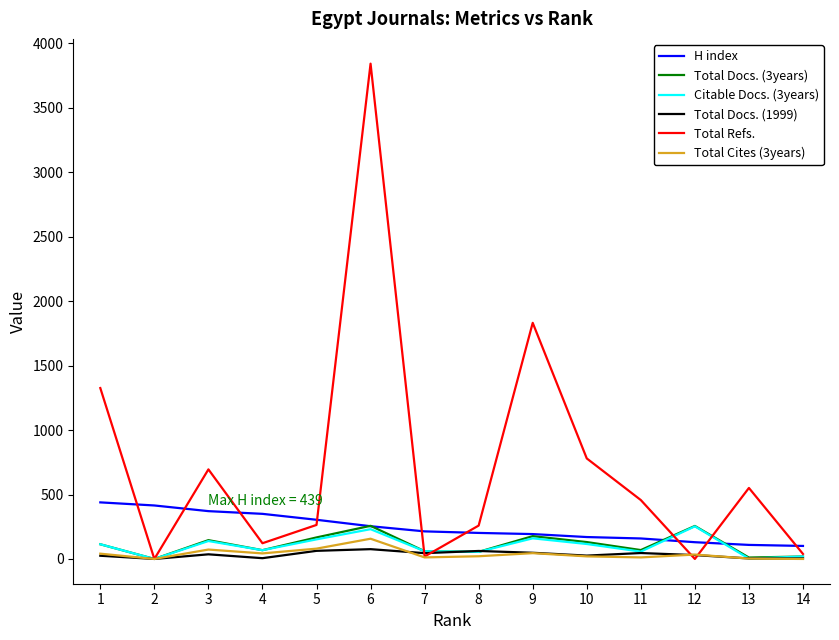

What is the spread (max minus min) of values at 11?

445